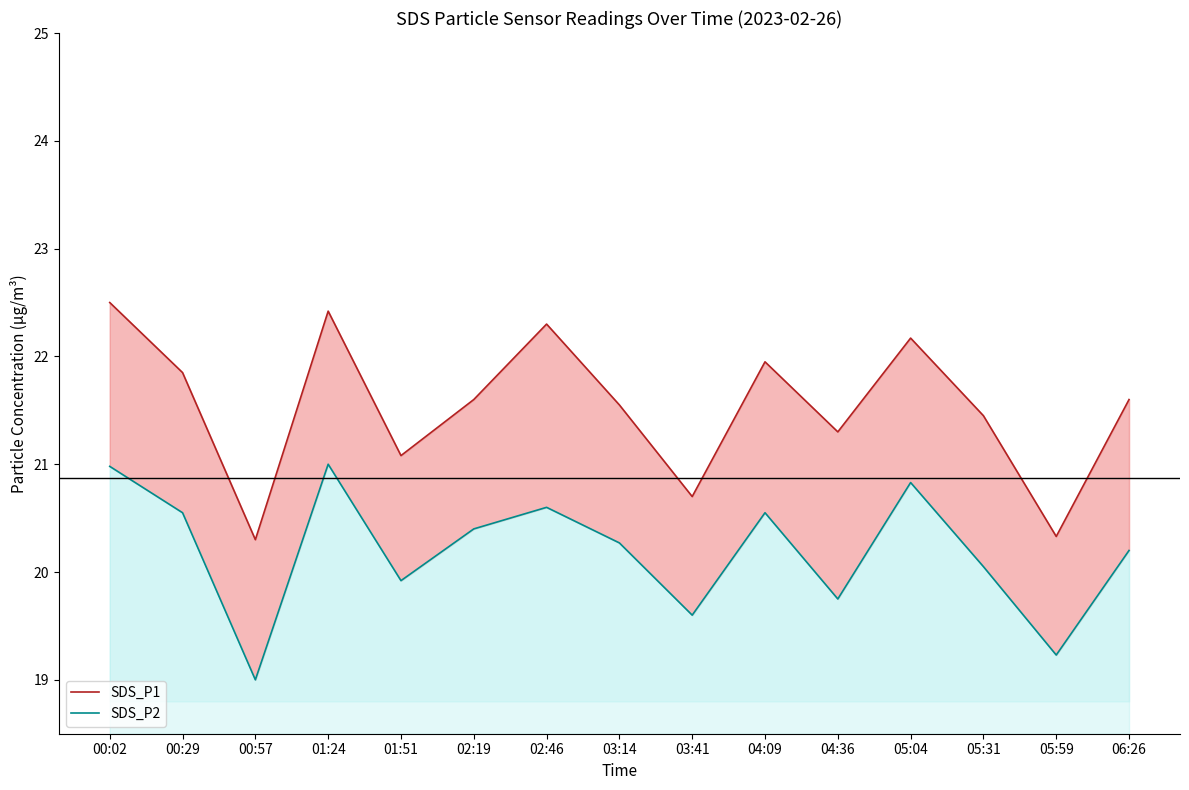

What is the label of the 6th point from the right?

04:09